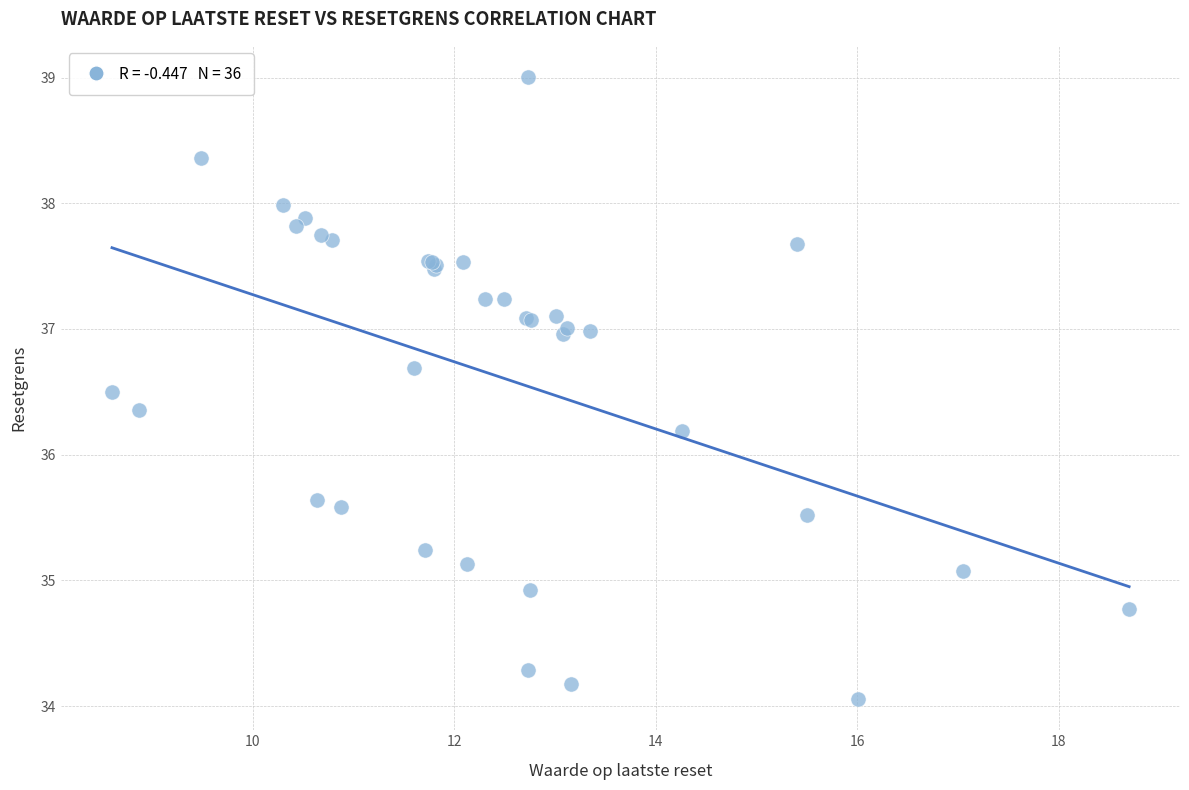

What Y value in the scatter plot is closest to 36?

36.2